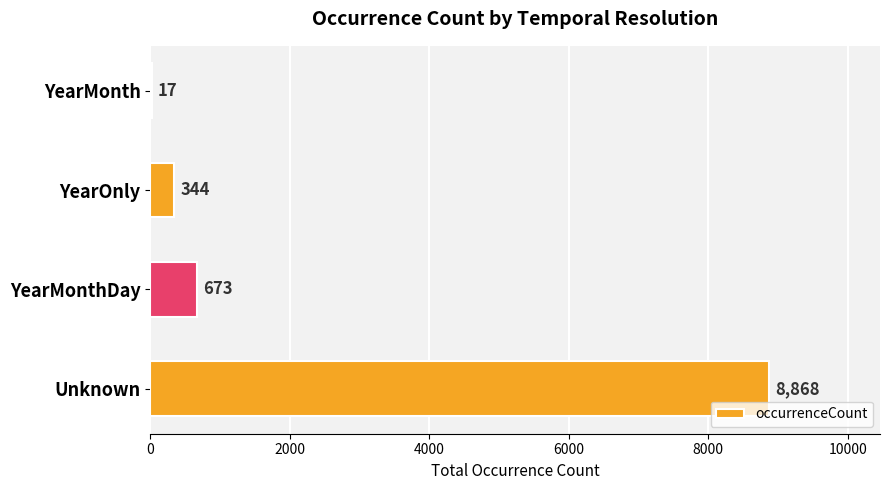

Which has a higher value, YearOnly or YearMonth?

YearOnly